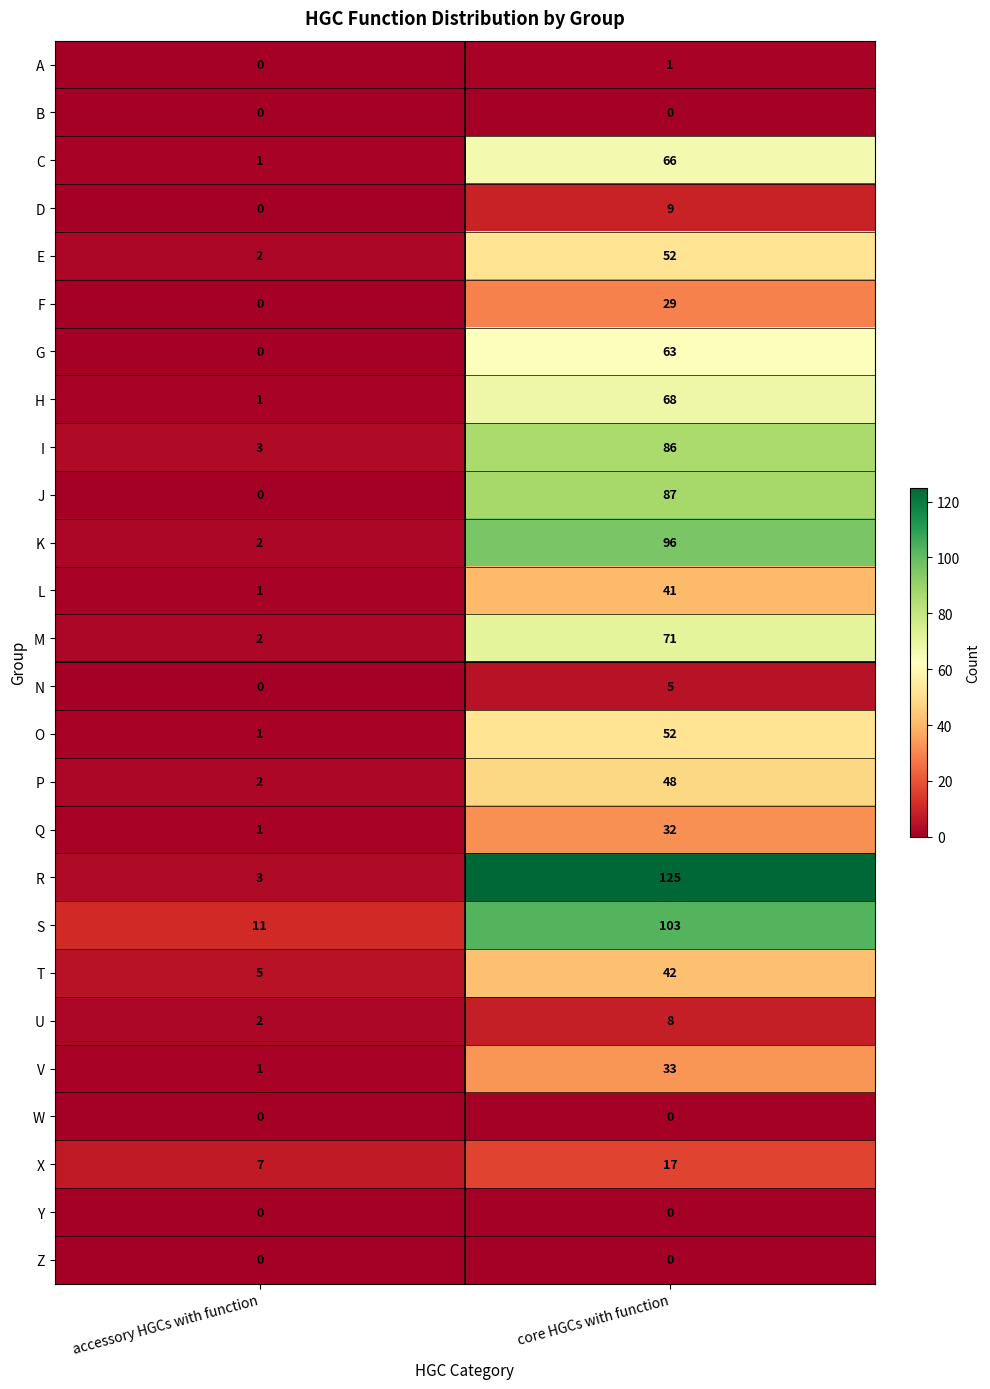

At which label does V reach its peak?

core HGCs with function